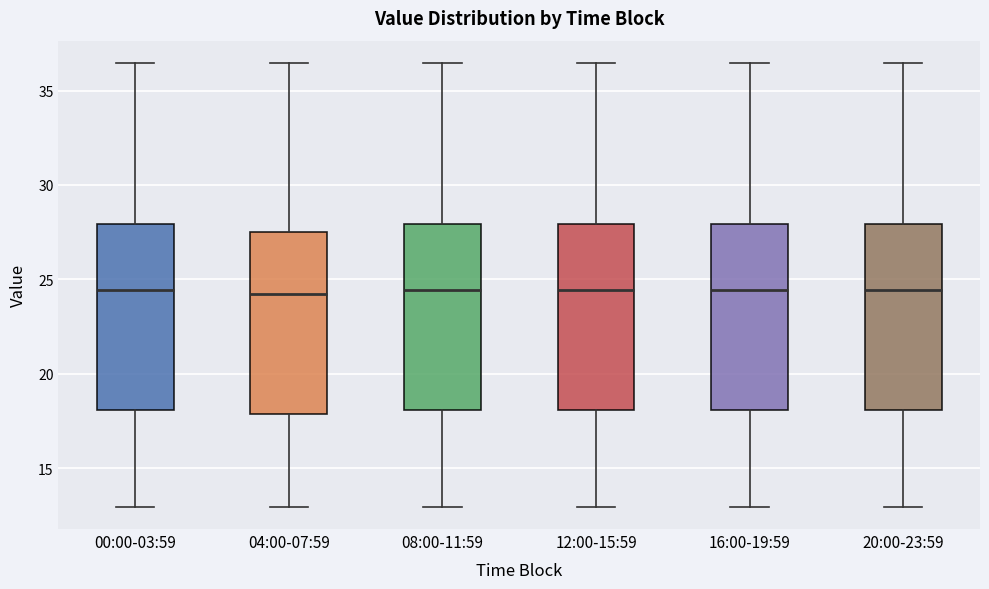

Reading left to right, transcribe this box plot: for each box, give where its median line is, the range the box spans, and where its two whiskers end, as read against the y-axis. The values are not printed on the chart, so give them approximately, as read against the axis.

00:00-03:59: median 24.5, box 18.0 to 28.0, whiskers 13.0 to 36.5
04:00-07:59: median 24.5, box 18.0 to 27.5, whiskers 13.0 to 36.5
08:00-11:59: median 24.5, box 18.0 to 28.0, whiskers 13.0 to 36.5
12:00-15:59: median 24.5, box 18.0 to 28.0, whiskers 13.0 to 36.5
16:00-19:59: median 24.5, box 18.0 to 28.0, whiskers 13.0 to 36.5
20:00-23:59: median 24.5, box 18.0 to 28.0, whiskers 13.0 to 36.5